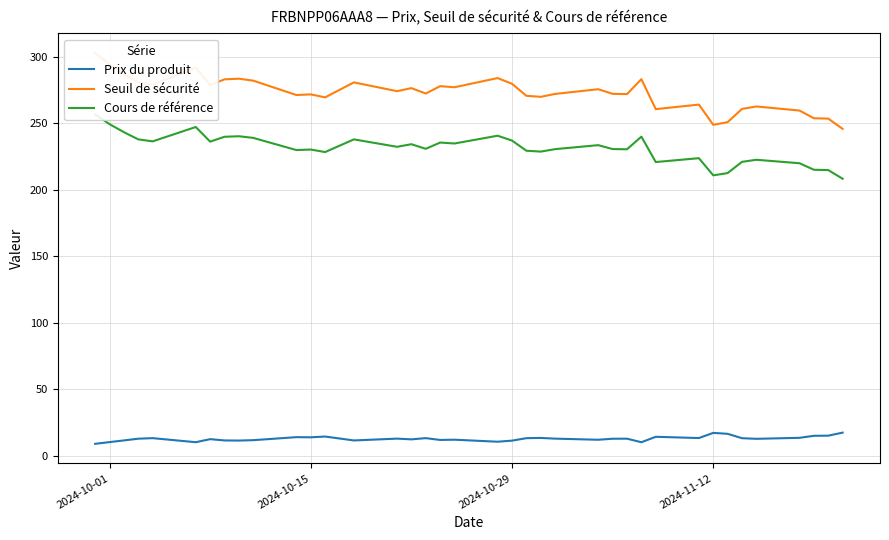

Is it true that Prix du produit equals 4.3 at 8?

False